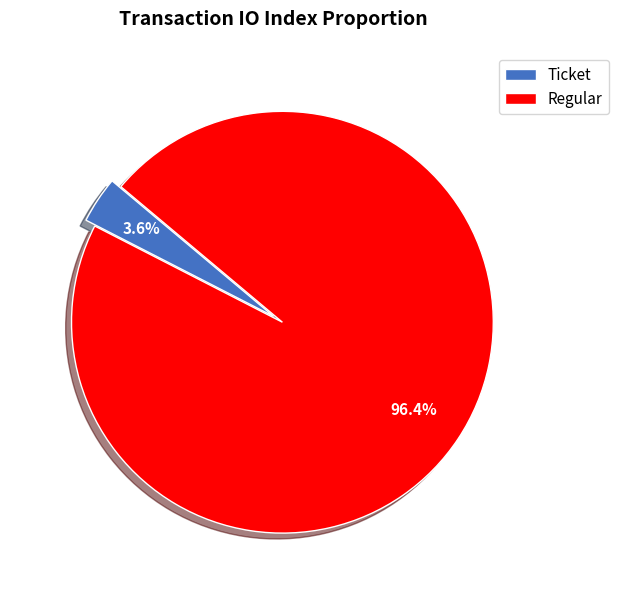

Count the number of slices in the pie.

2